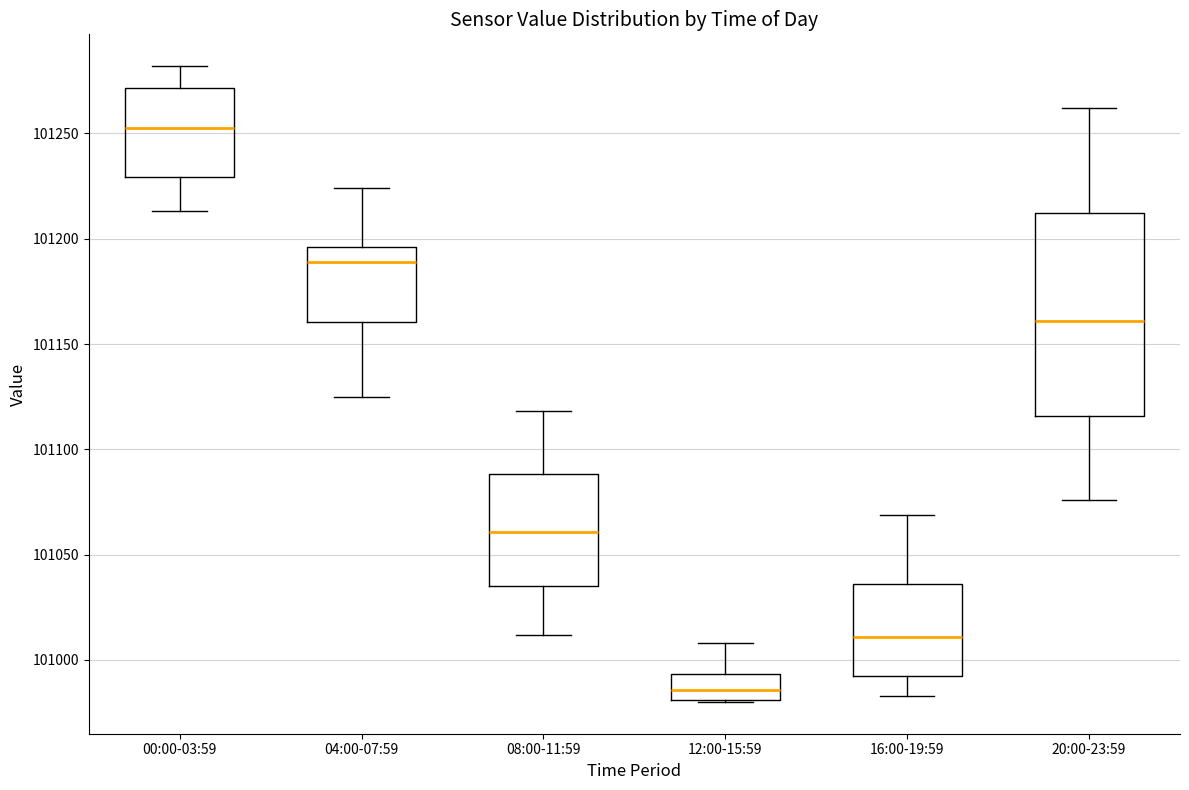

Where is the lower edge of the box for 00:00-03:59 on the y-axis? The values are not printed on the chart, so give them approximately, as read against the axis.

101230